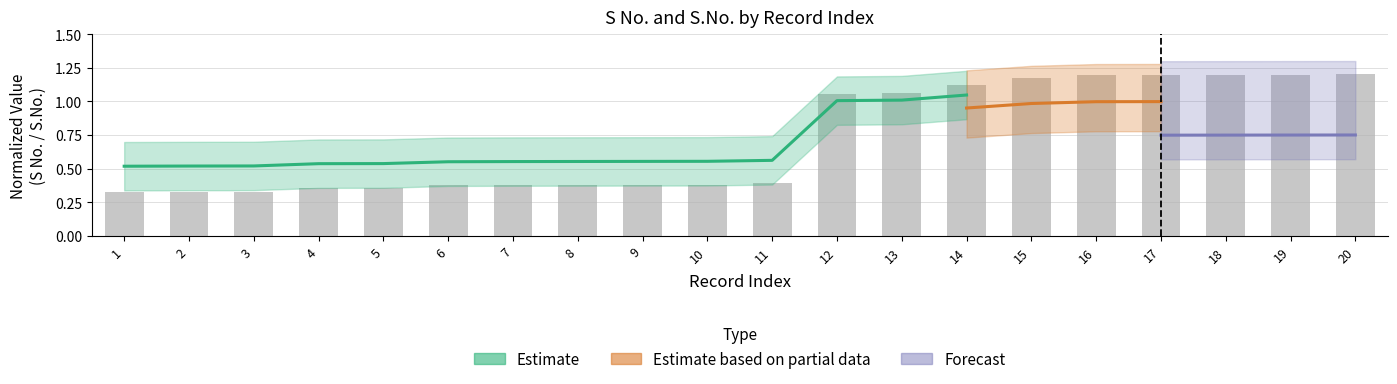

Which has a higher value, 10 or 2?

10